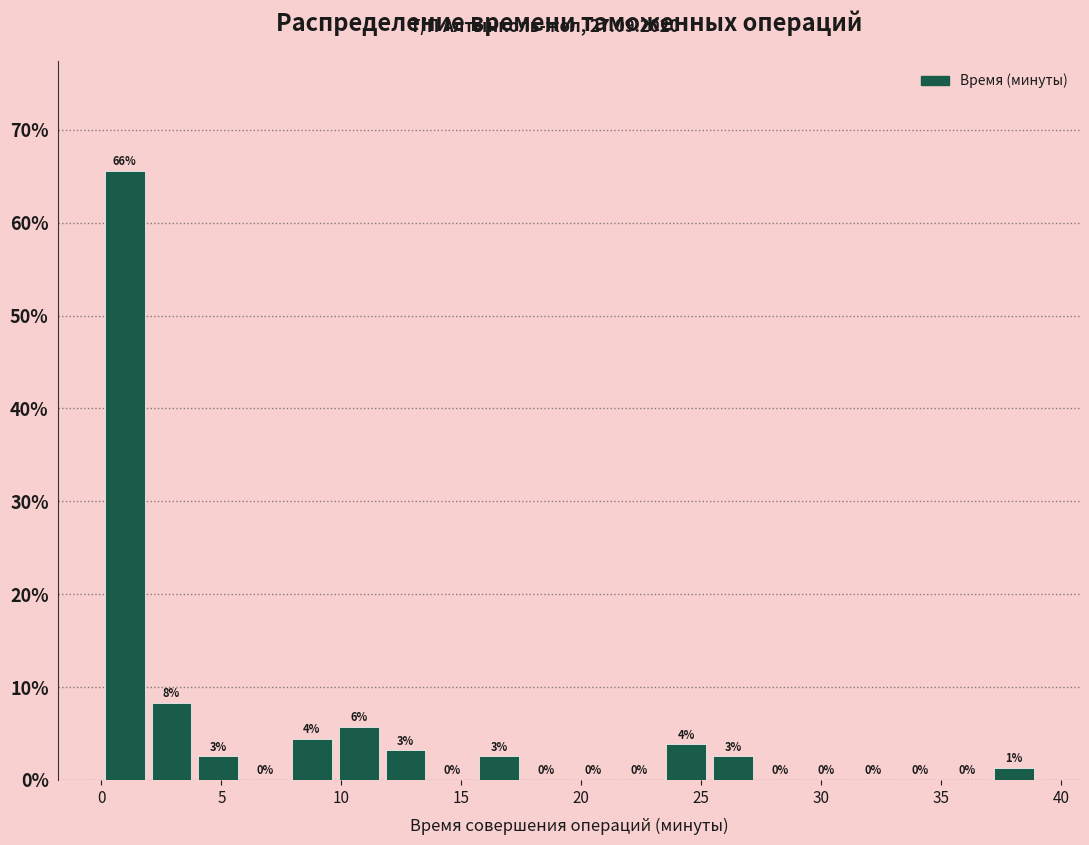

Read against the x-axis, roughly where is the centre of the tallest bar?

1.0